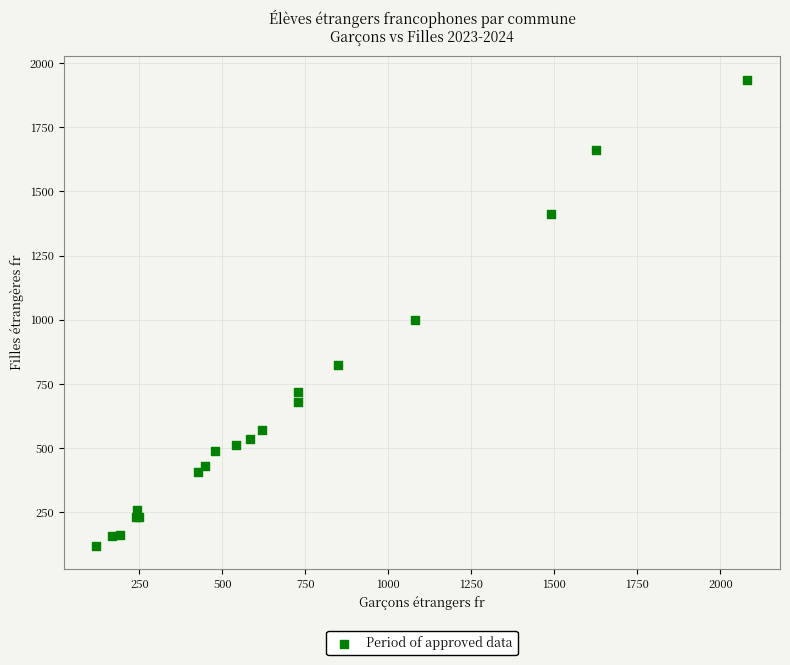

What Y value in the scatter plot is closest to 1028?

1001